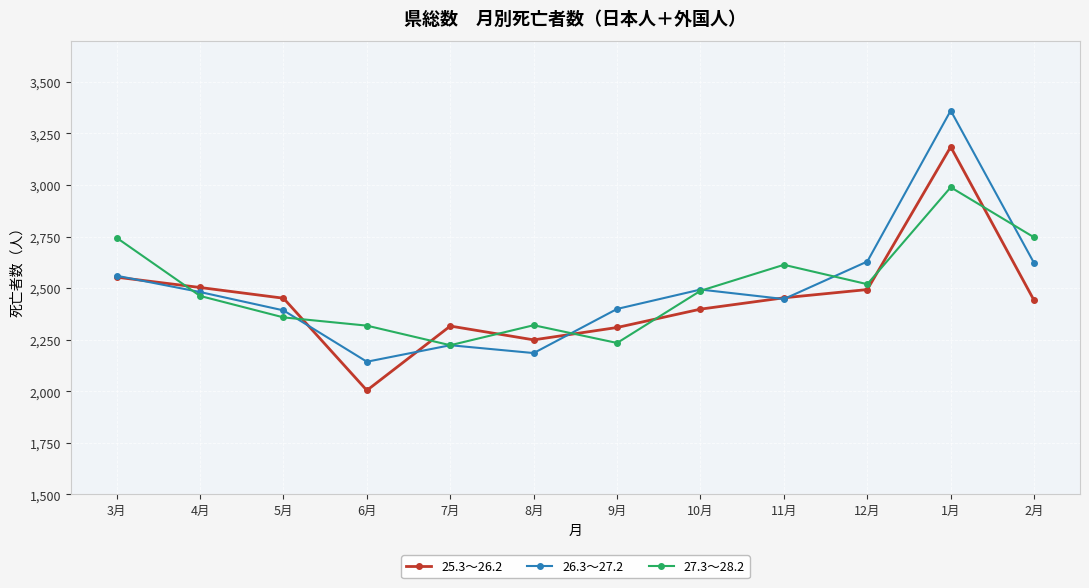

Is it true that 27.3～28.2 equals 3585 at 2月?

False